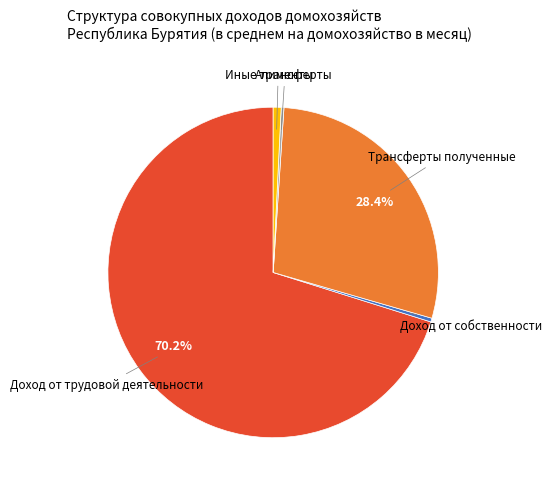

Does Доход от трудовой деятельности represent more than half of the total?

Yes